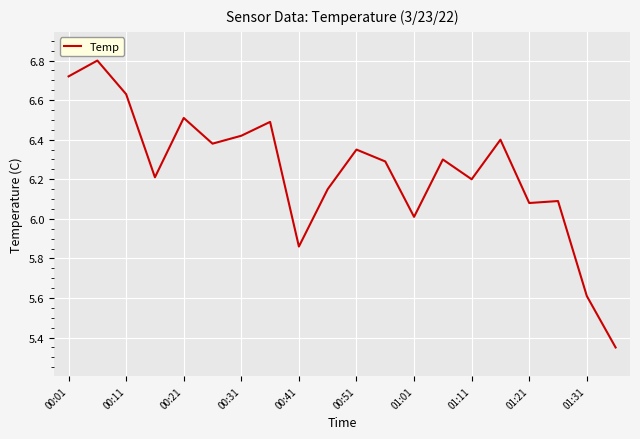

What is the maximum value shown in the chart?

6.8